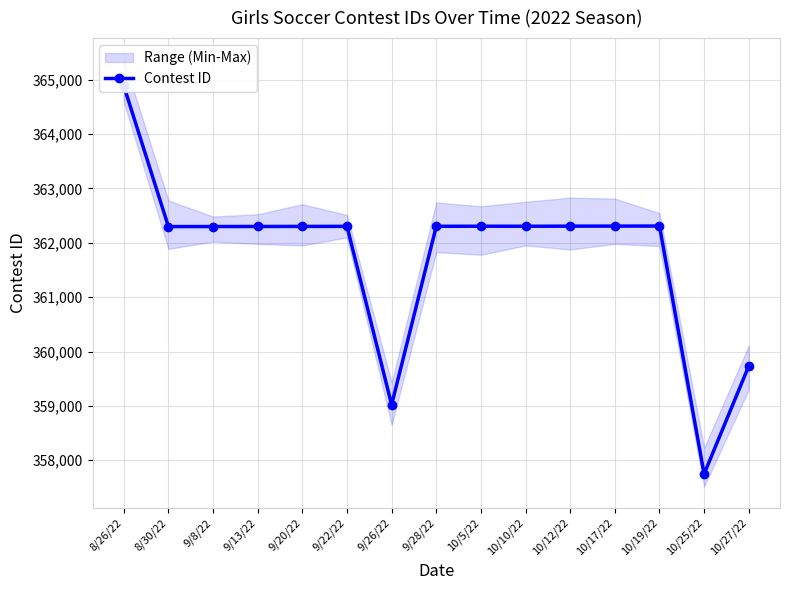

What is the sum of all values?

5426737